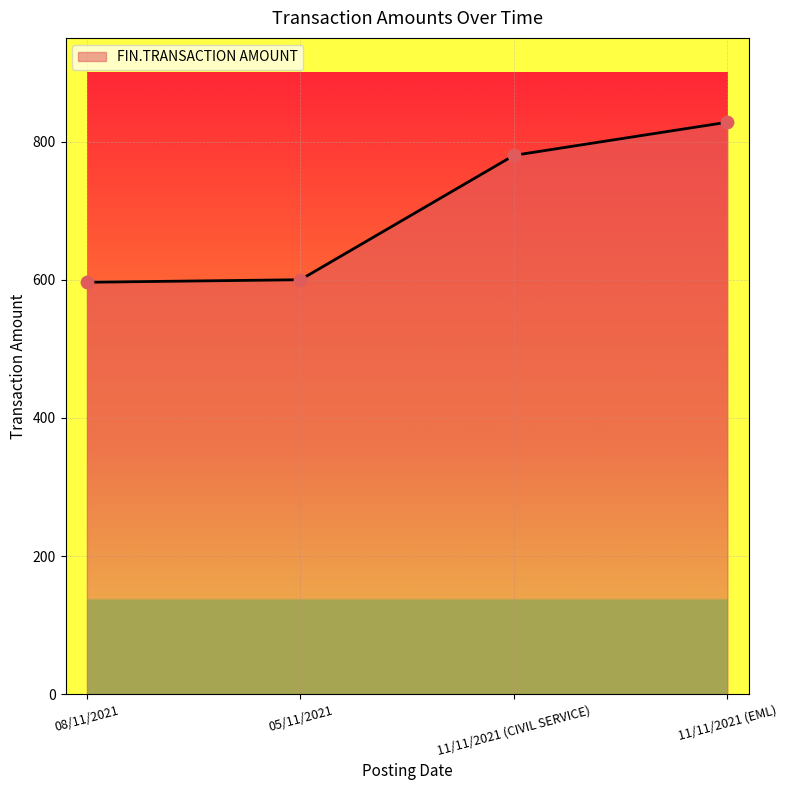

Between 11/11/2021 (CIVIL SERVICE) and 11/11/2021 (EML), which is larger?

11/11/2021 (EML)